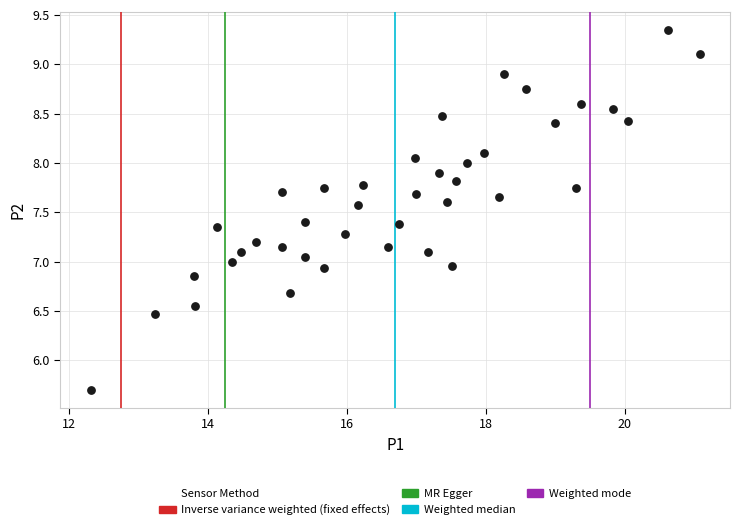

How many data points are displayed?

40